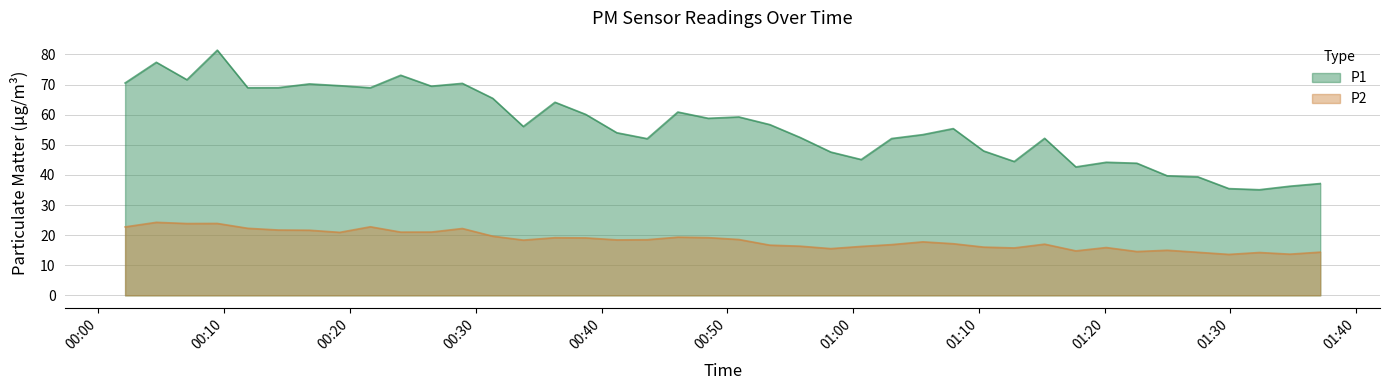

Does the chart have visible grid lines?

Yes